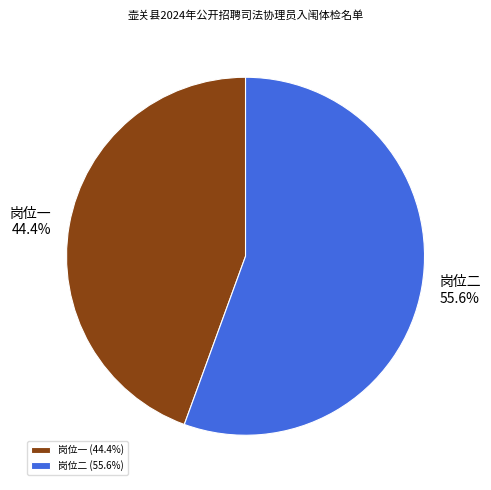

The 岗位一 slice represents 44% of the pie. True or false?

True